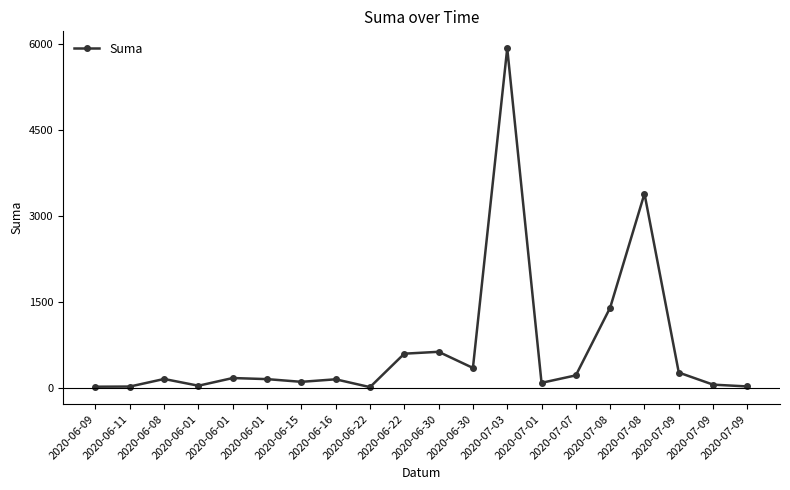

How many data points does each series have?

20